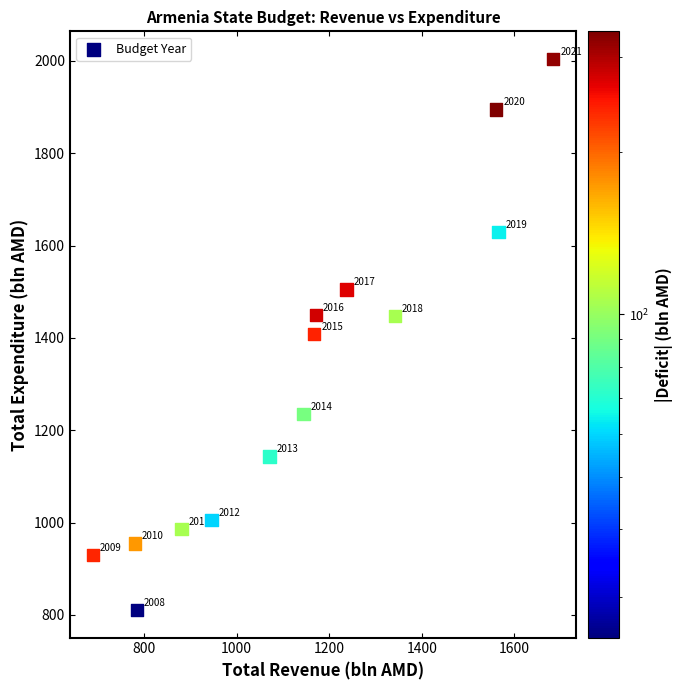

What is the range of X values (max minus min)?

993.8